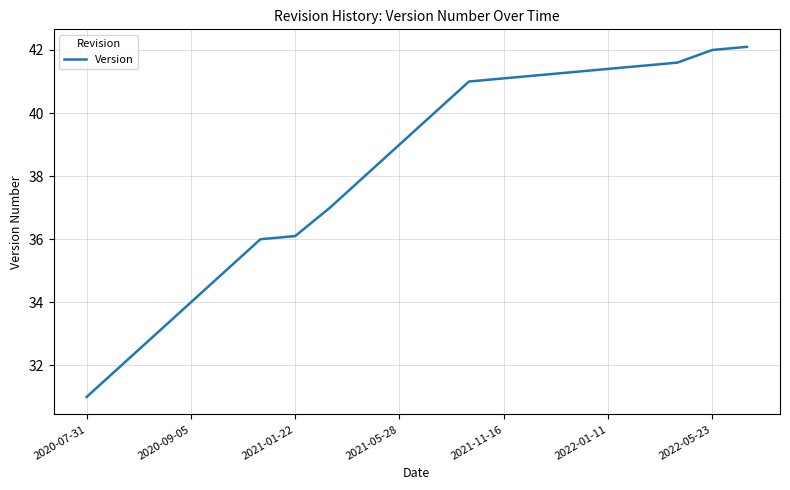

What is the minimum value shown in the chart?

31.0